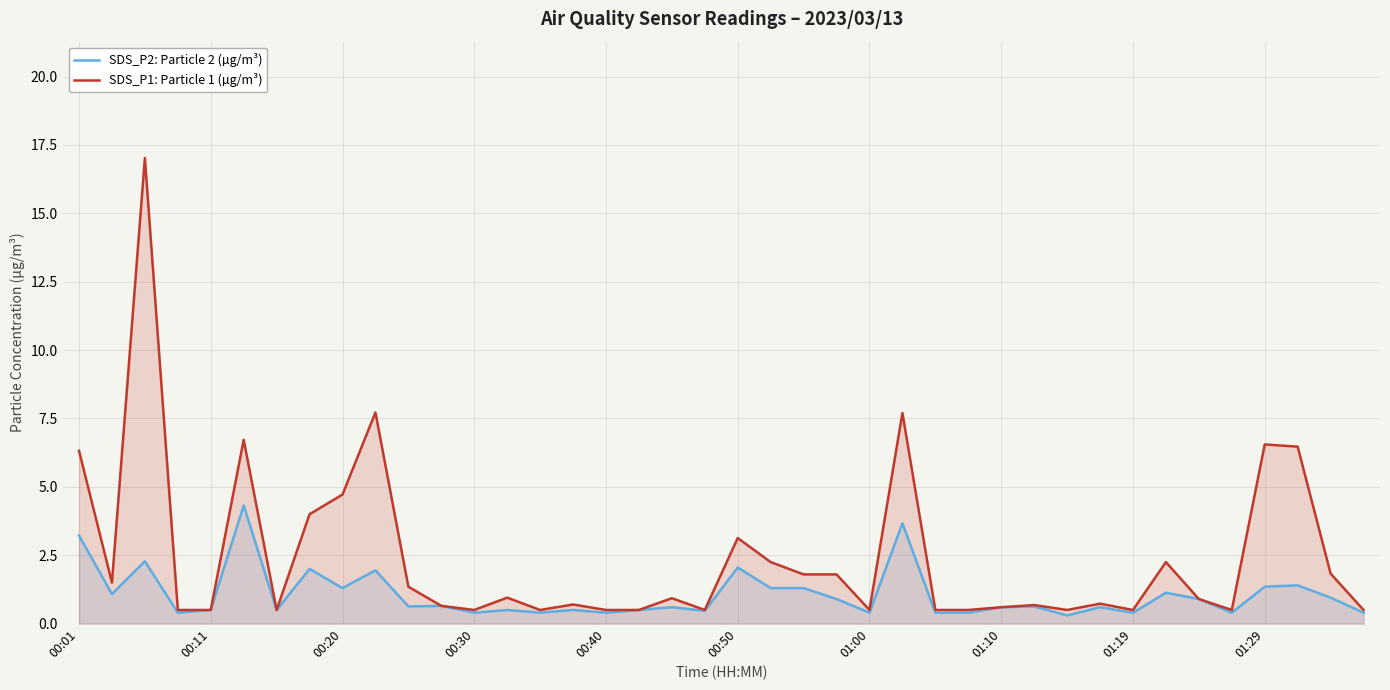

What is the maximum value for SDS_P1: Particle 1 (µg/m³)?

17.0